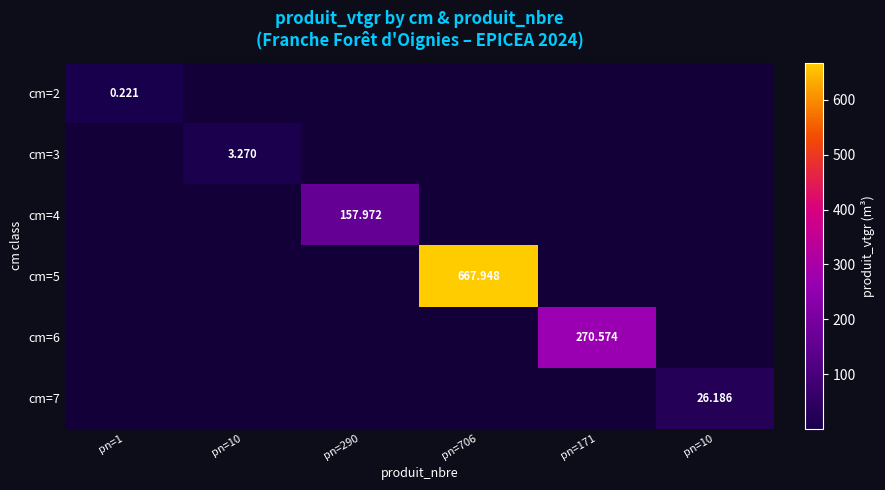

At how many categories does at least one series exceed 189?

2